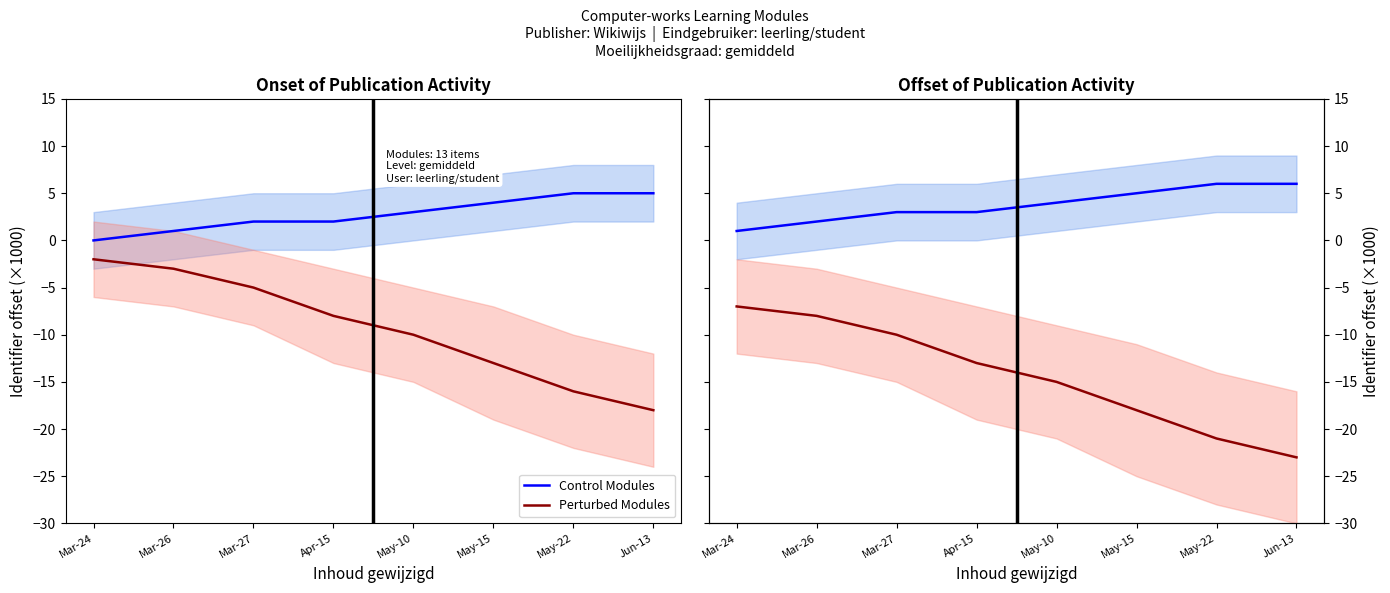

Rank the series by their maximum value, from lowest to highest.

Perturbed Modules, Control Modules